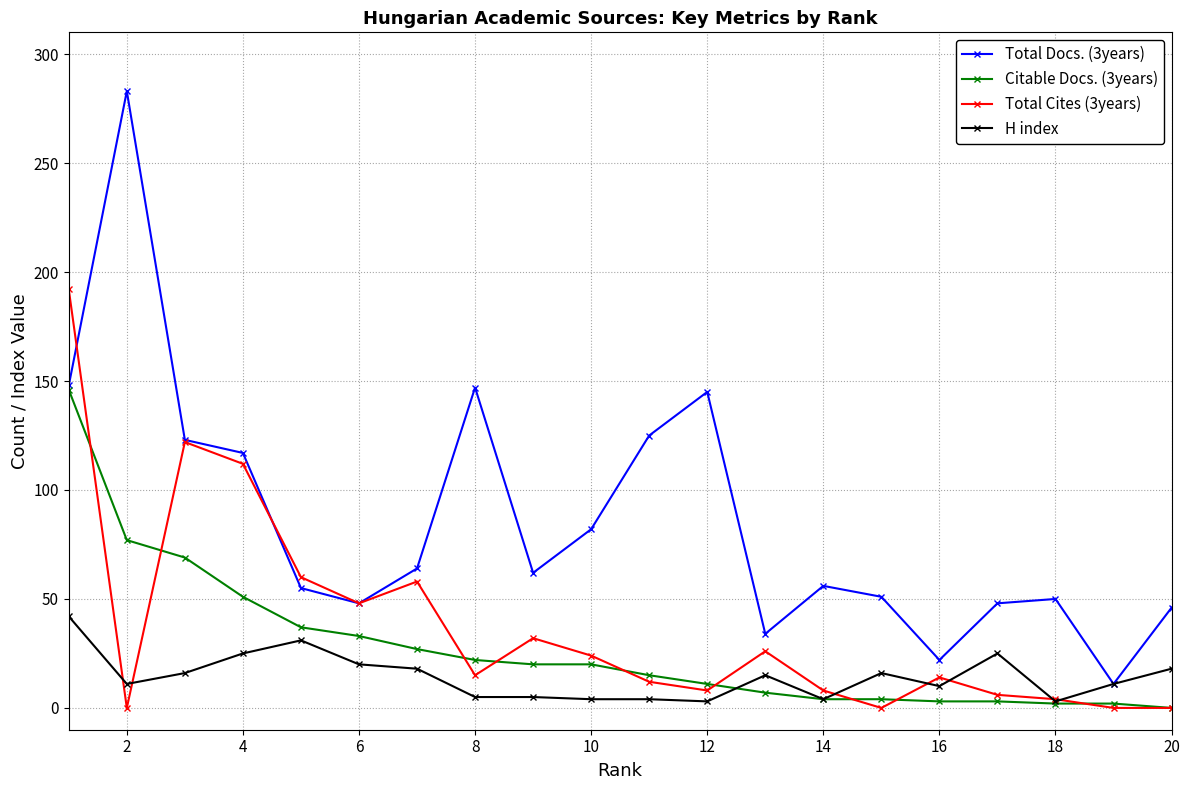

What is the maximum value for H index?

42